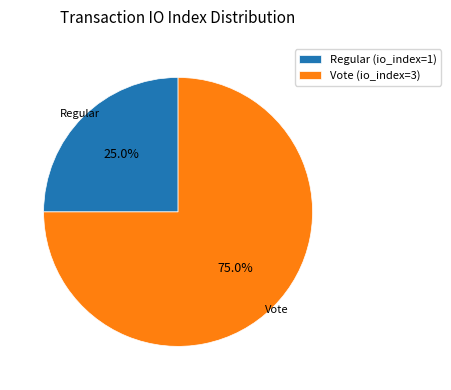

Is the sum of Regular (io_index=1) and Vote (io_index=3) greater than half?

Yes